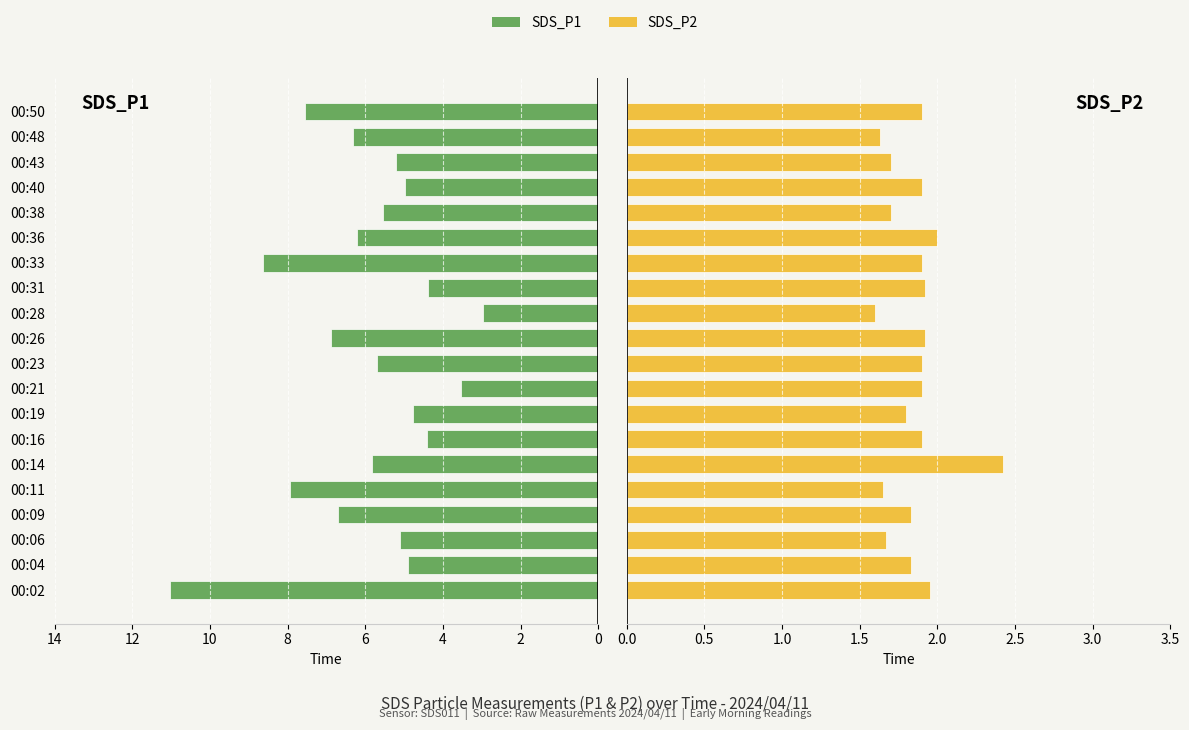

The value of SDS_P1 at 00:43 is 7.4. True or false?

False